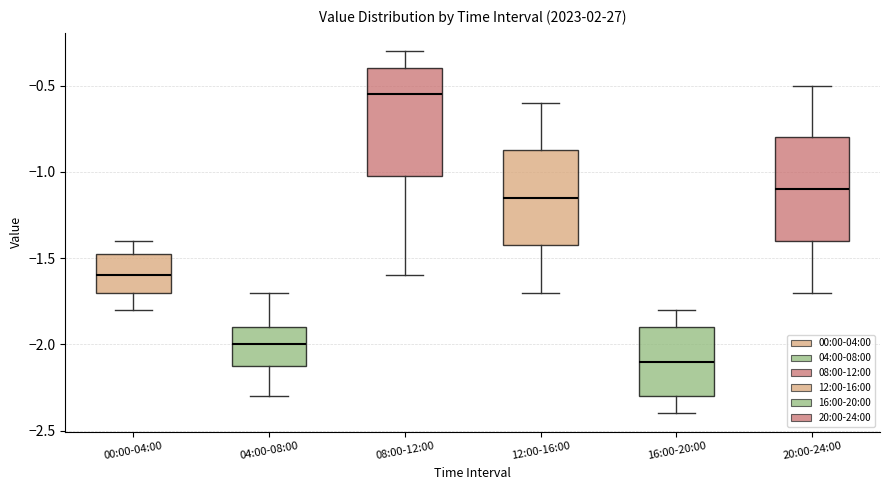

Reading left to right, read every box against the y-axis: the position of its median line, the range the box covers, and the ends of its whiskers. The values are not printed on the chart, so give them approximately, as read against the axis.

00:00-04:00: median -1.60, box -1.70 to -1.45, whiskers -1.80 to -1.40
04:00-08:00: median -2.00, box -2.10 to -1.90, whiskers -2.30 to -1.70
08:00-12:00: median -0.55, box -1.00 to -0.40, whiskers -1.60 to -0.30
12:00-16:00: median -1.15, box -1.40 to -0.85, whiskers -1.70 to -0.60
16:00-20:00: median -2.10, box -2.30 to -1.90, whiskers -2.40 to -1.80
20:00-24:00: median -1.10, box -1.40 to -0.80, whiskers -1.70 to -0.50